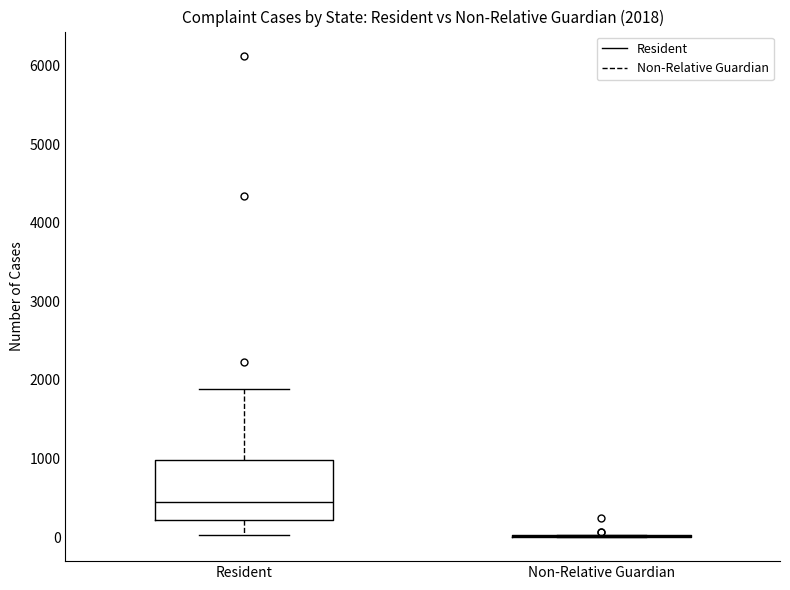

Which box is the tallest, from its lower edge to its upper edge?

Resident